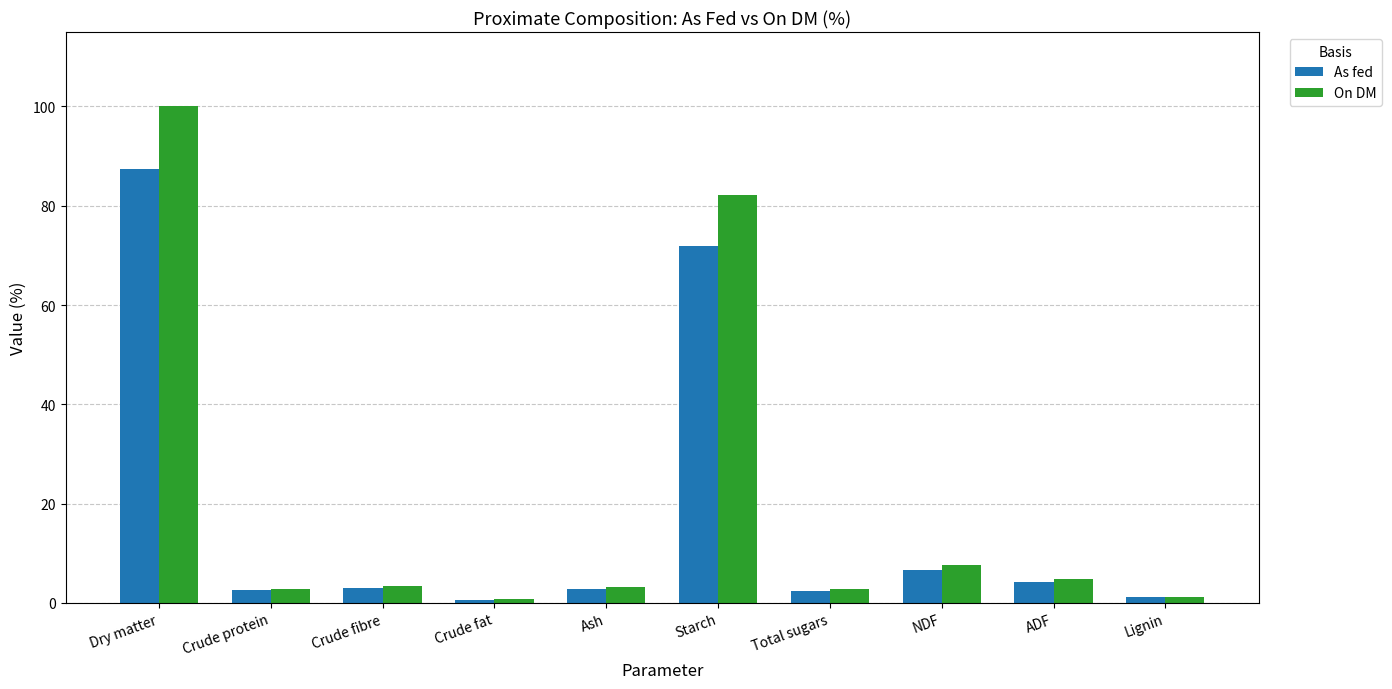

What is the spread (max minus min) of values at Total sugars?

0.3